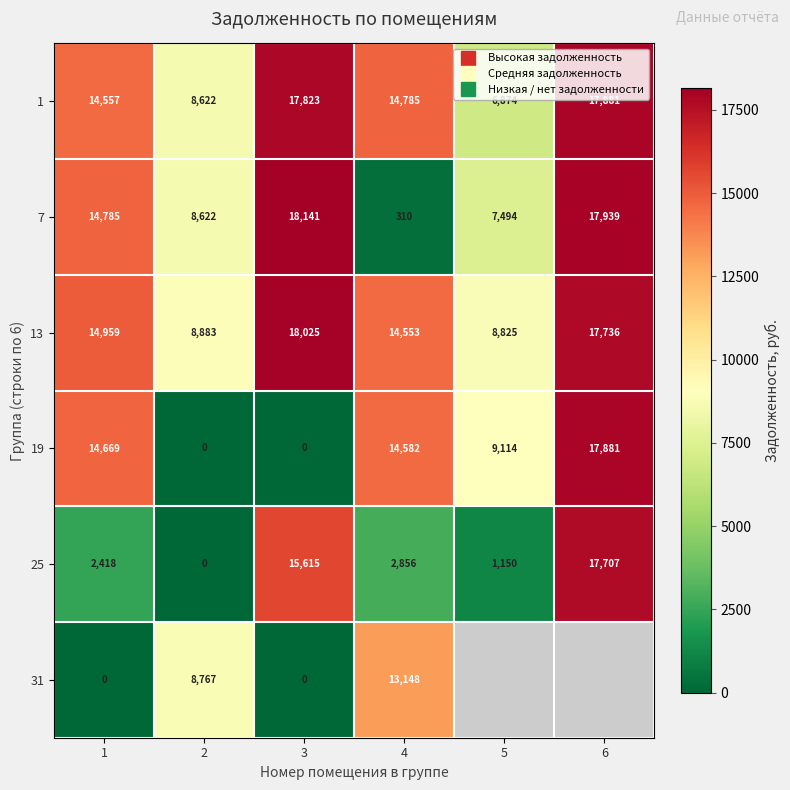

Count the number of categories in the chart.

6